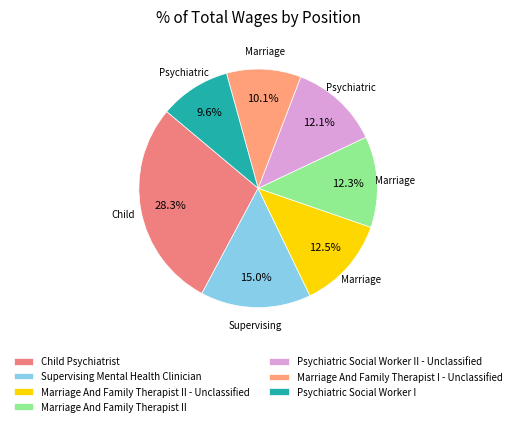

True or false: Marriage And Family Therapist I - Unclassified accounts for 10% of the total.

True